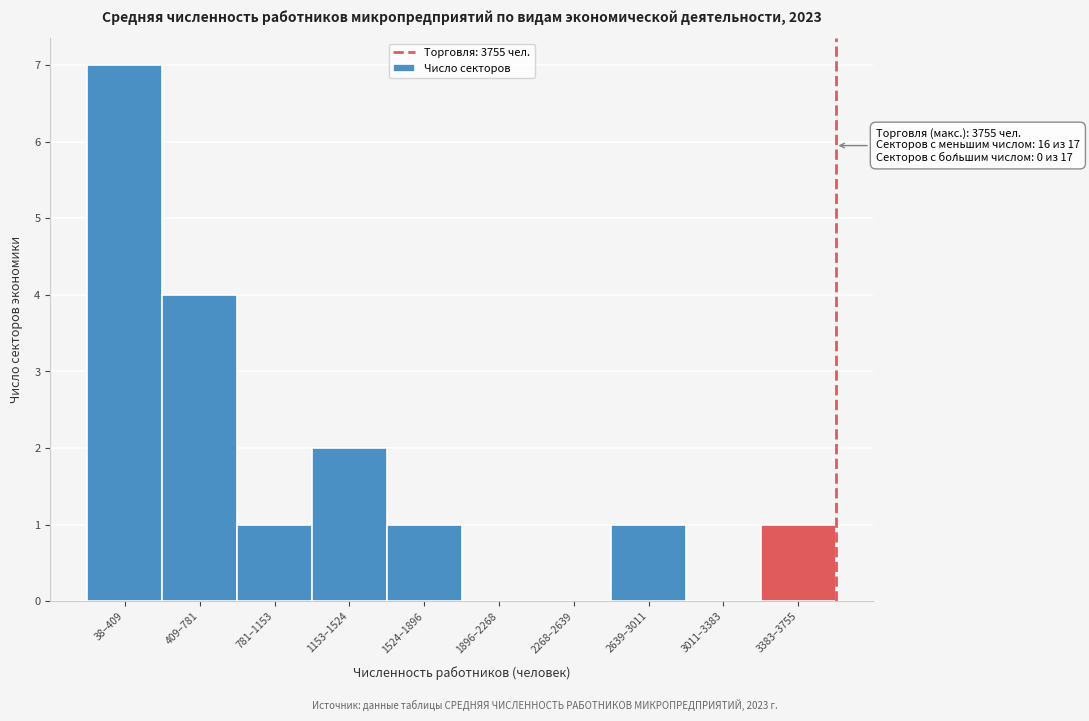

Reading left to right, list all the values displayed in this chart.

38–409=7	409–781=4	781–1153=1	1153–1524=2	1524–1896=1	1896–2268=0	2268–2639=0	2639–3011=1	3011–3383=0	3383–3755=1